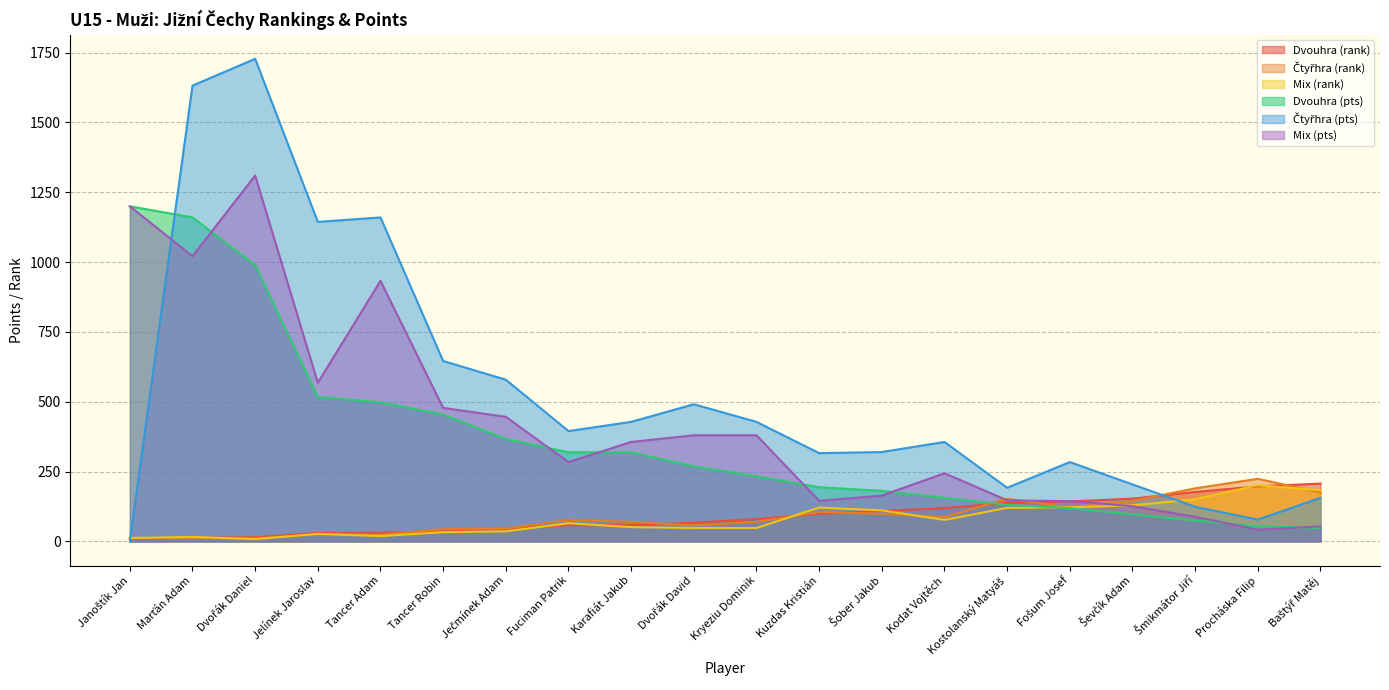

What is the label of the 6th point from the right?

Kostolanský Matyáš